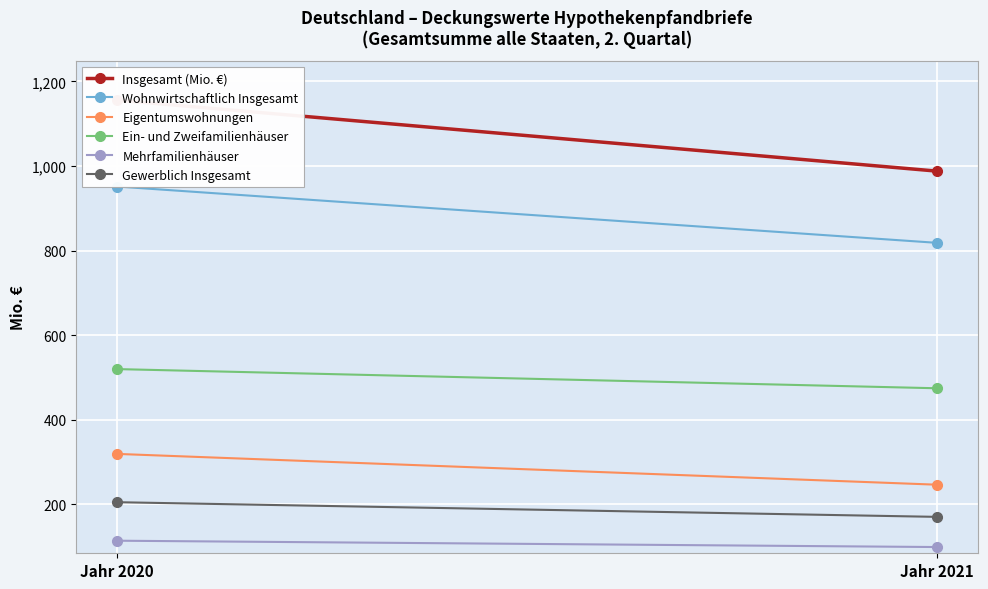

Which has a higher value, Jahr 2020 or Jahr 2021?

Jahr 2020